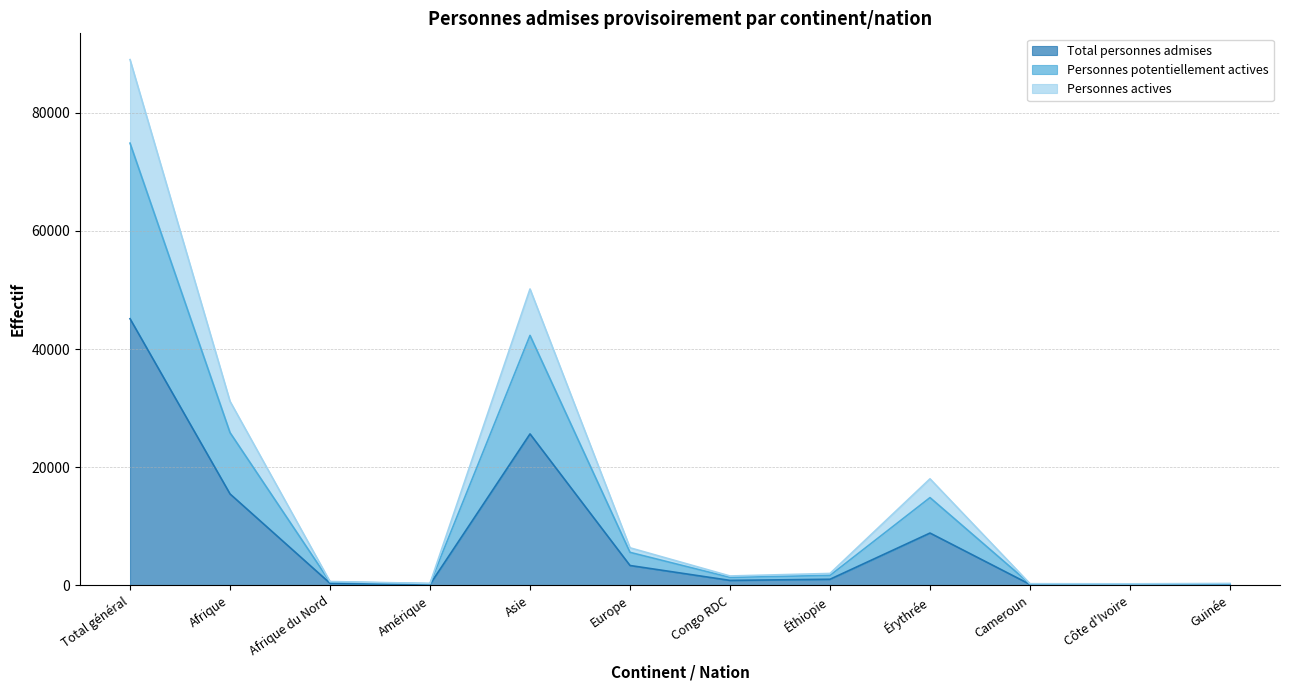

What is the highest value of the Total personnes admises series?

45137